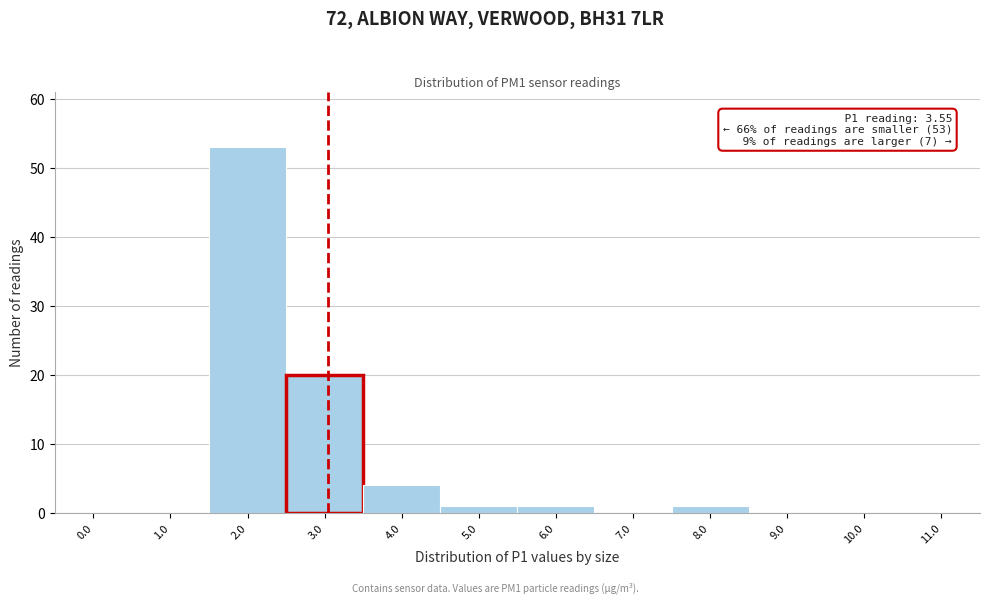

Reading right to left, extract all data points from this chart.

11.0=0	10.0=0	9.0=0	8.0=1	7.0=0	6.0=1	5.0=1	4.0=4	3.0=20	2.0=53	1.0=0	0.0=0